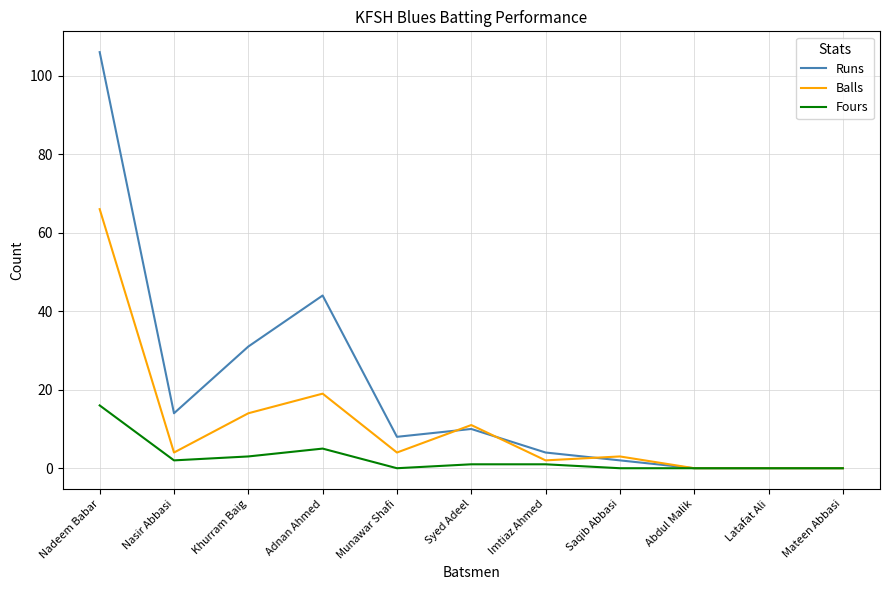

Is it true that Runs equals 4 at Imtiaz Ahmed?

True